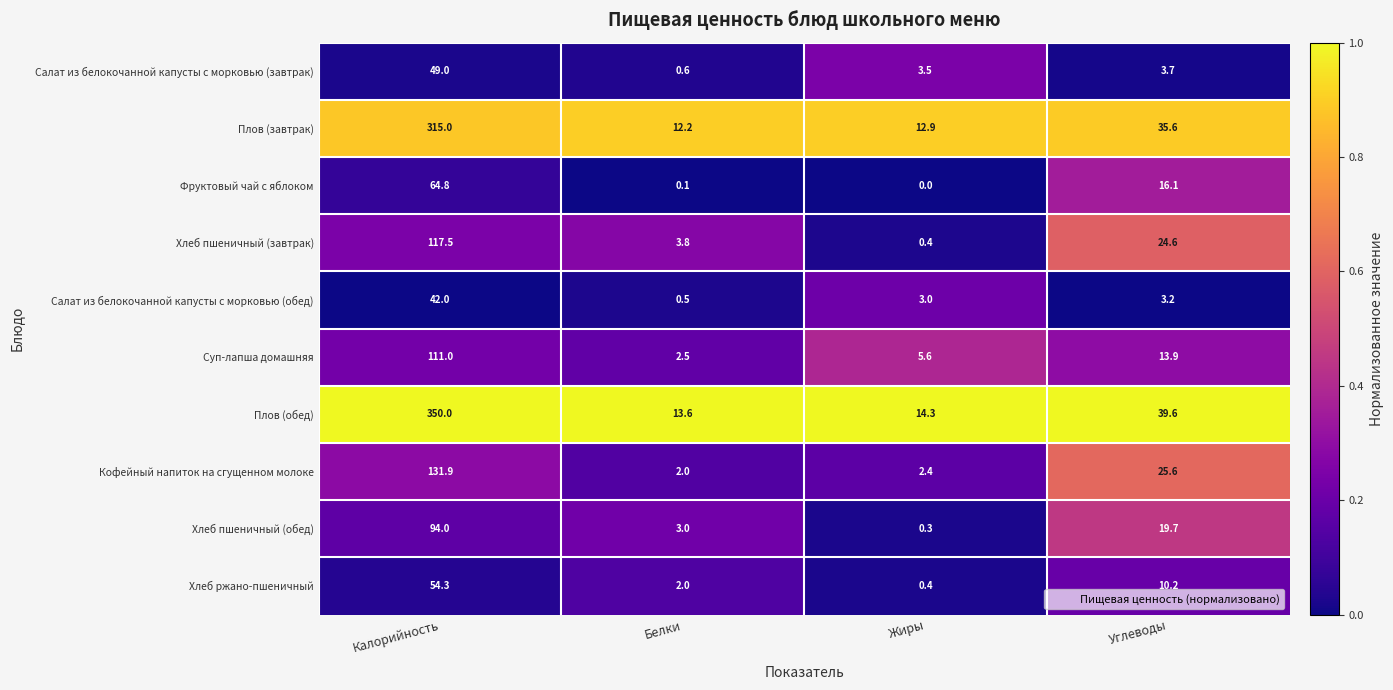

Rank the series by their maximum value, from highest to lowest.

Плов (обед), Плов (завтрак), Кофейный напиток на сгущенном молоке, Хлеб пшеничный (завтрак), Суп-лапша домашняя, Хлеб пшеничный (обед), Фруктовый чай с яблоком, Хлеб ржано-пшеничный, Салат из белокочанной капусты с морковью (завтрак), Салат из белокочанной капусты с морковью (обед)